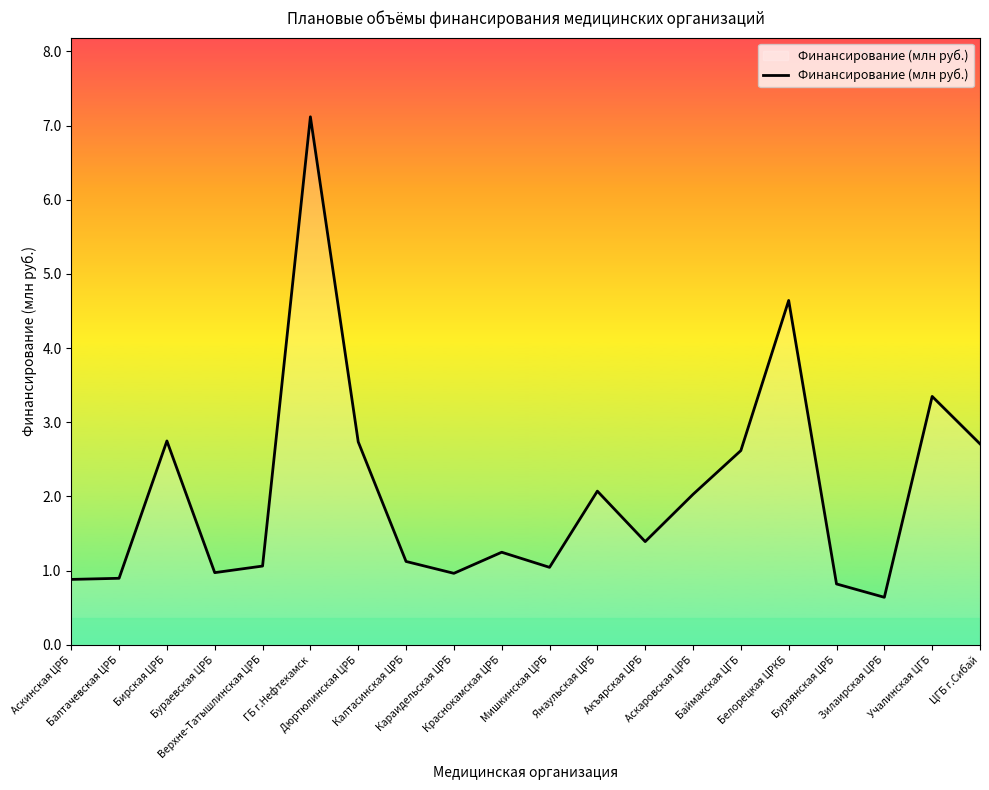

At which label does the data first exceed 1?

Бирская ЦРБ